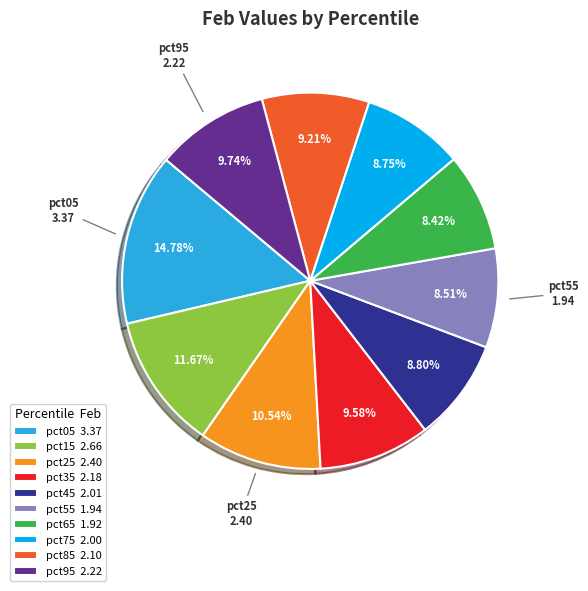

Is the sum of pct35 and pct55 greater than half?

No